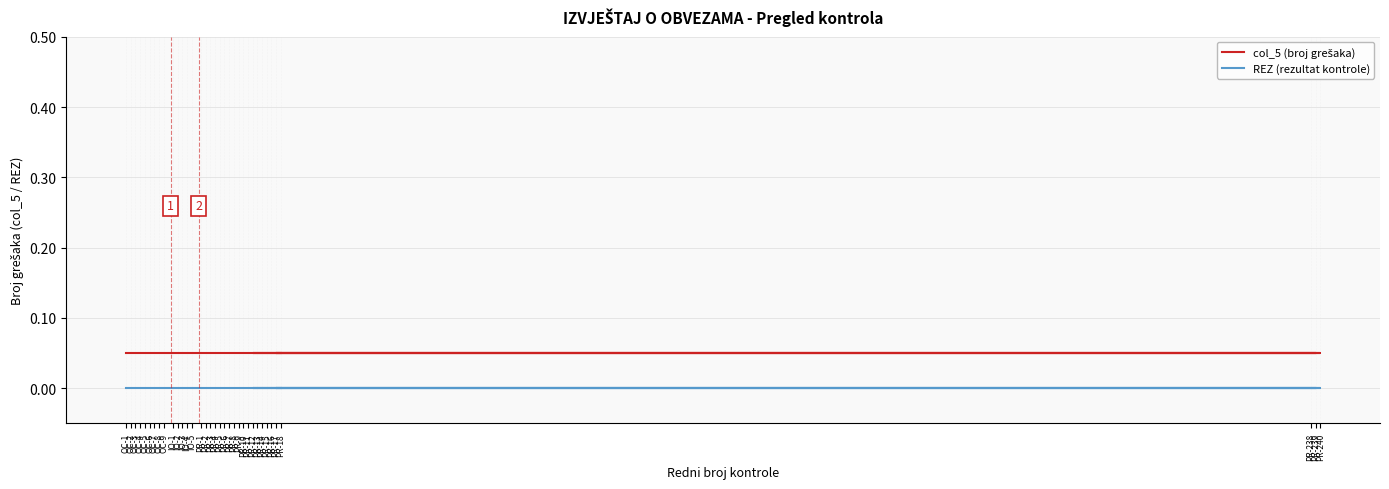

Is it true that col_5 (broj grešaka) equals 0.1 at OC-4?

True